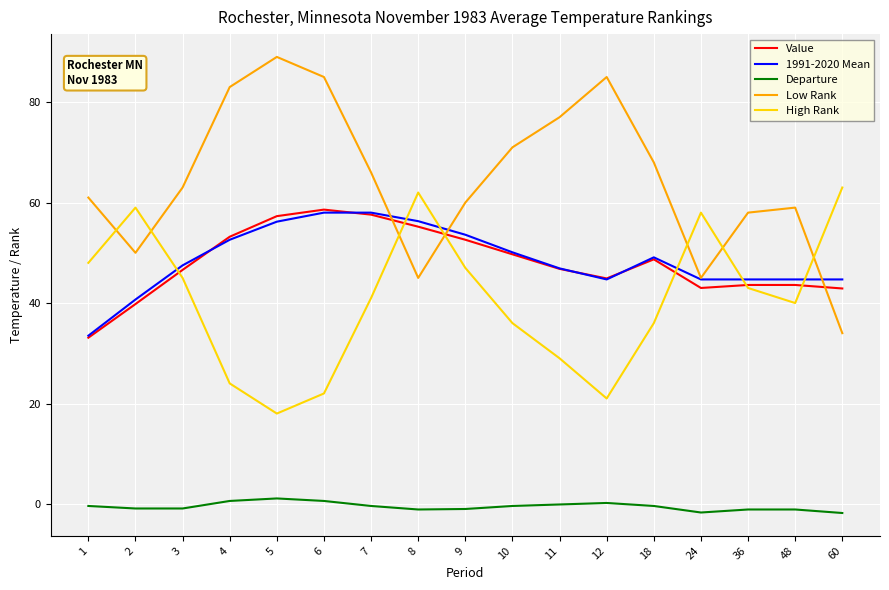

Which series has the widest spread of values?

Low Rank